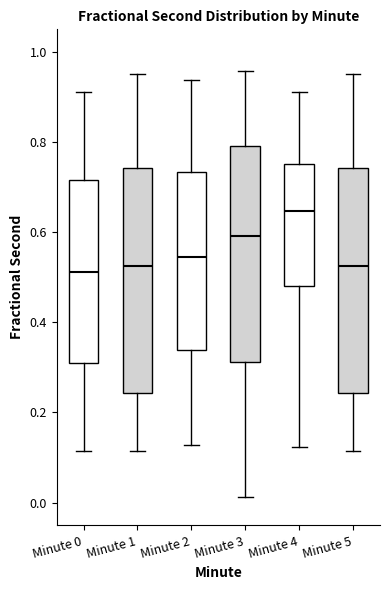

Reading left to right, transcribe this box plot: for each box, give where its median line is, the range the box spans, and where its two whiskers end, as read against the y-axis. The values are not printed on the chart, so give them approximately, as read against the axis.

Minute 0: median 0.52, box 0.30 to 0.72, whiskers 0.12 to 0.92
Minute 1: median 0.52, box 0.24 to 0.74, whiskers 0.12 to 0.96
Minute 2: median 0.54, box 0.34 to 0.74, whiskers 0.12 to 0.94
Minute 3: median 0.60, box 0.32 to 0.80, whiskers 0.02 to 0.96
Minute 4: median 0.64, box 0.48 to 0.76, whiskers 0.12 to 0.92
Minute 5: median 0.52, box 0.24 to 0.74, whiskers 0.12 to 0.96